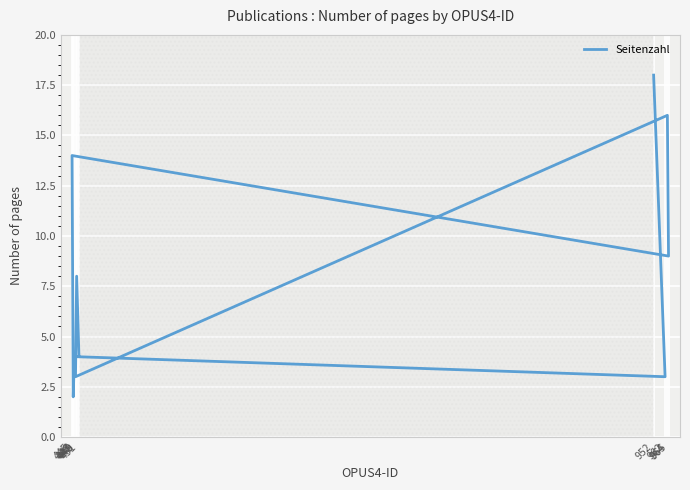

Rank the categories by value from lowest to highest.

446, 448, 962, 451, 447, 449, 965, 445, 964, 952